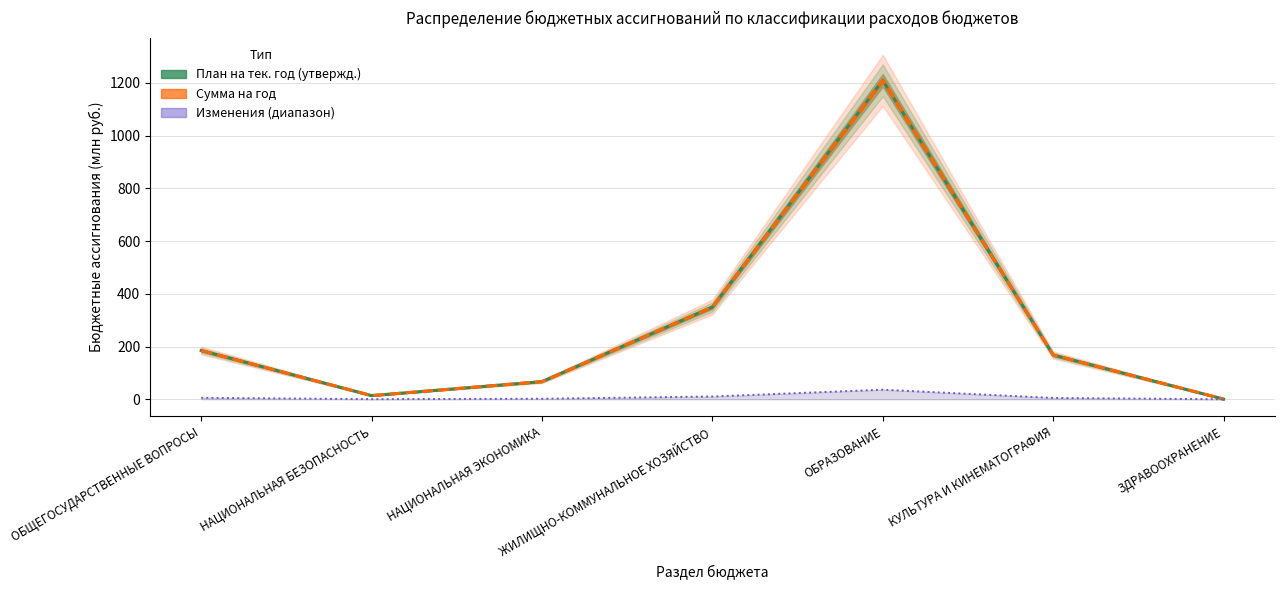

What is the label of the 4th point from the right?

ЖИЛИЩНО-КОММУНАЛЬНОЕ ХОЗЯЙСТВО